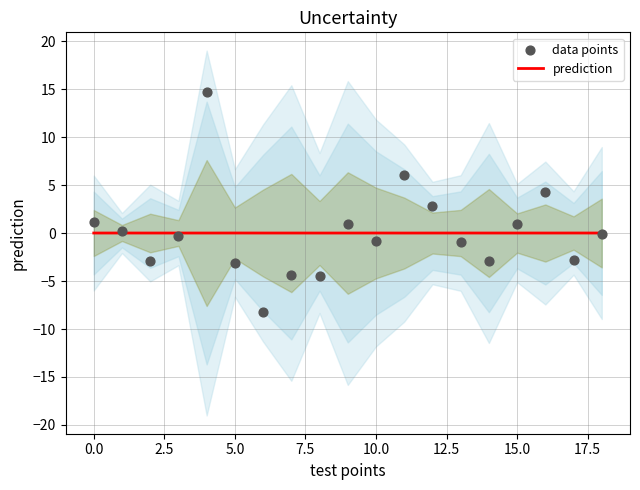

Which series has the largest total across all categories?

prediction